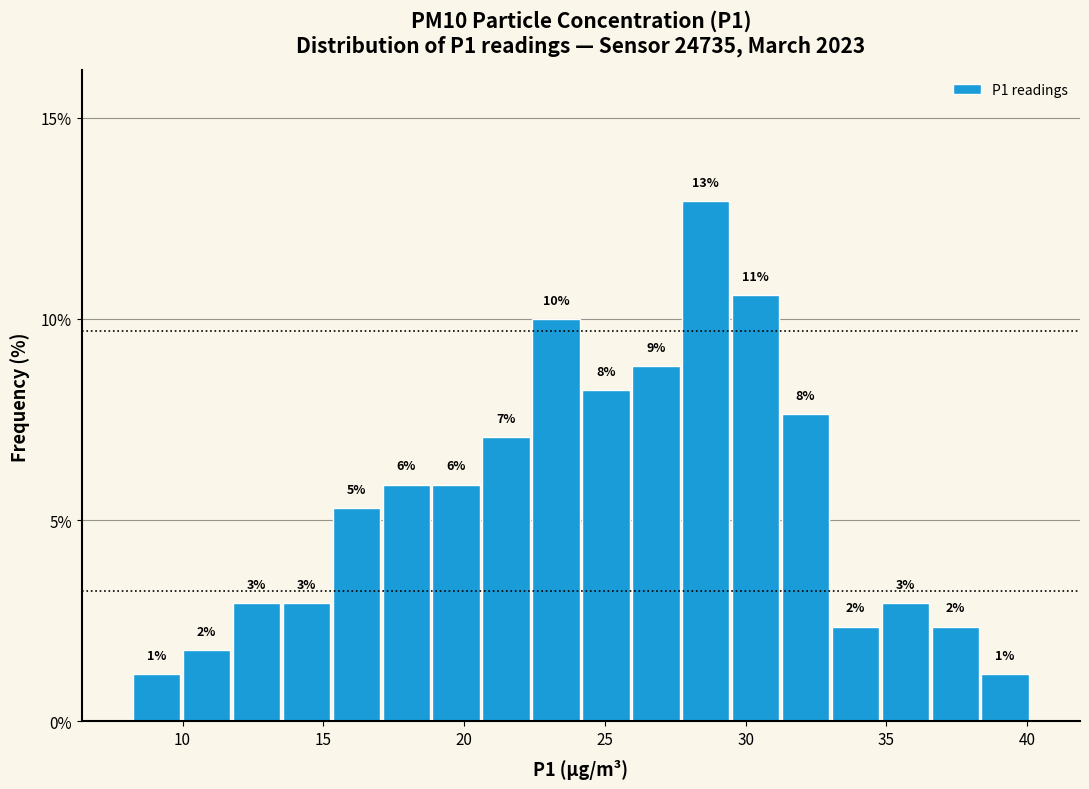

Read against the x-axis, roughly where is the centre of the tallest bar?

28.5